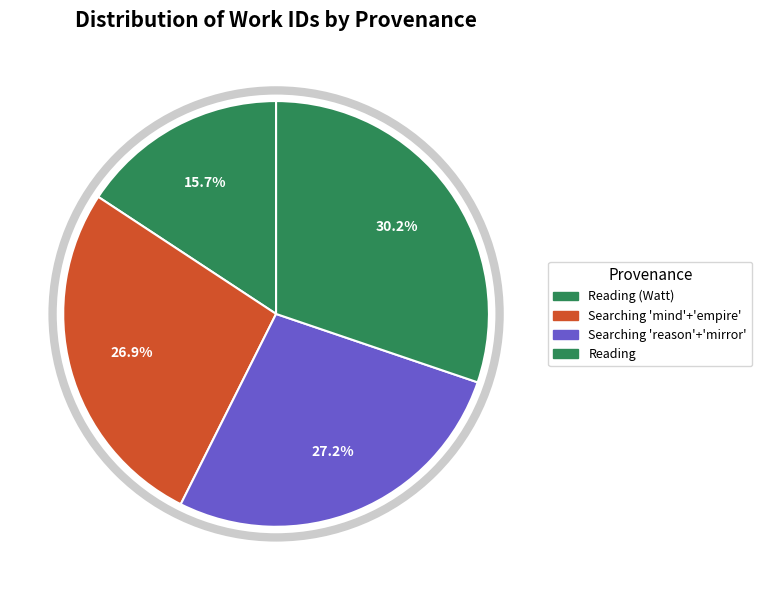

Which slice is the largest?

Reading